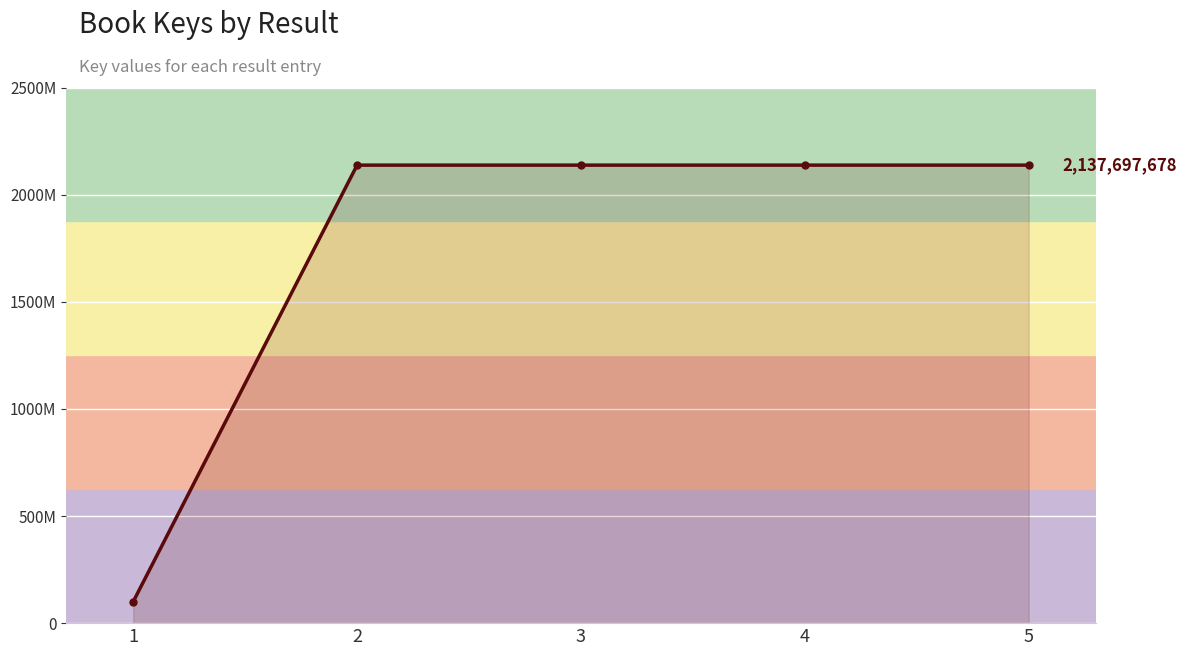

True or false: the data has more than 0 interior local peaks.

True